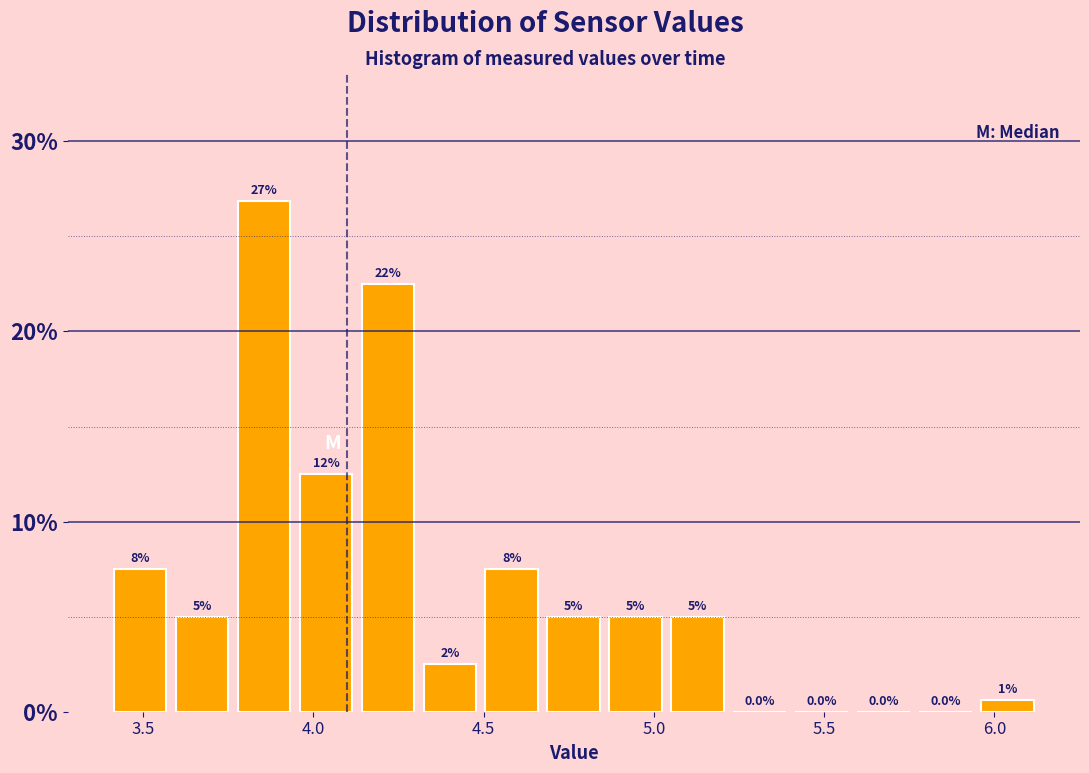

Read against the x-axis, roughly where is the centre of the tallest bar?

3.85